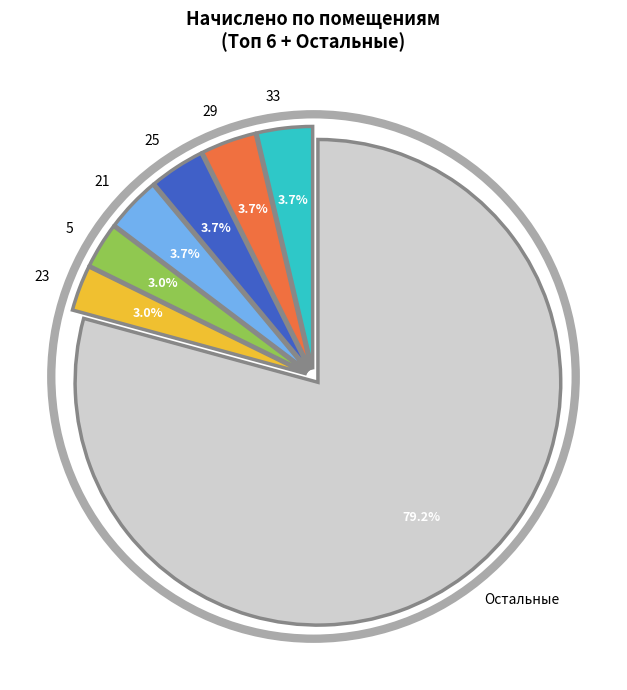

How many slices are in this pie chart?

7